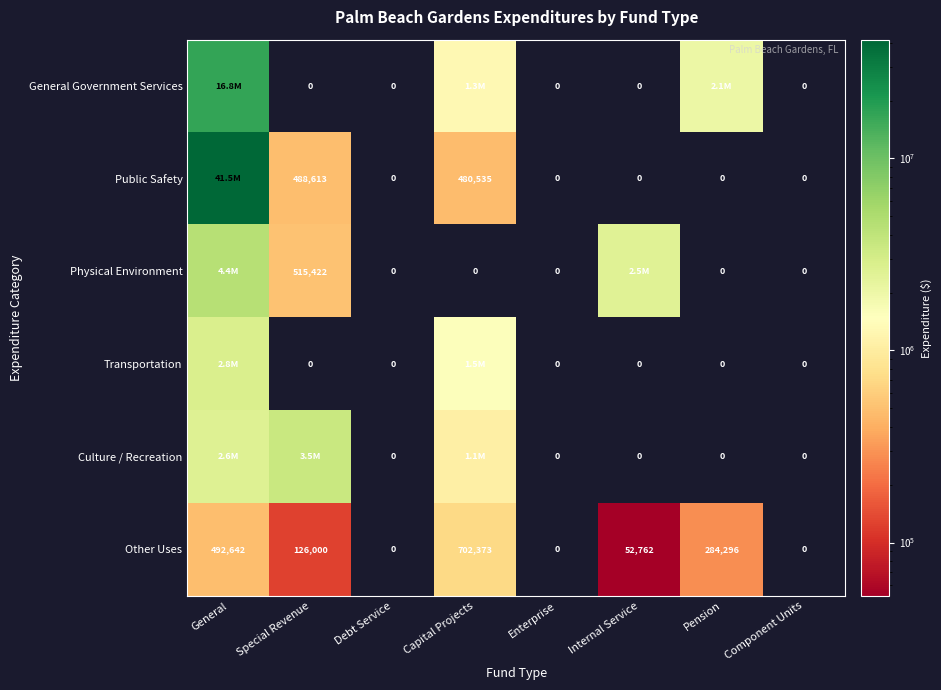

What is the total value across all series at General?

68562619